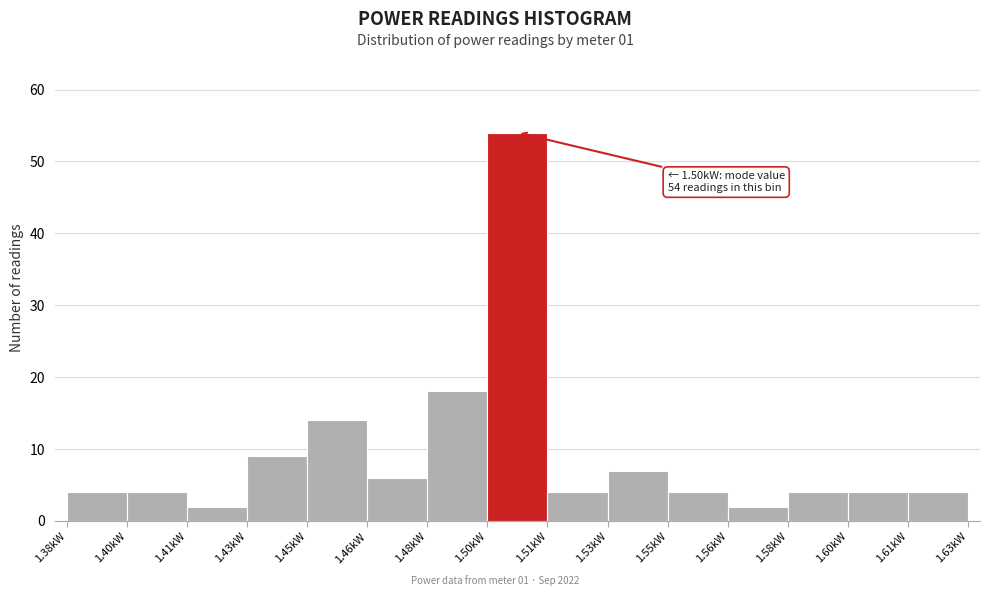

Reading right to left, list all the values displayed in this chart.

1.61kW=4	1.60kW=4	1.58kW=4	1.56kW=2	1.55kW=4	1.53kW=7	1.51kW=4	1.50kW=54	1.48kW=18	1.46kW=6	1.45kW=14	1.43kW=9	1.41kW=2	1.40kW=4	1.38kW=4